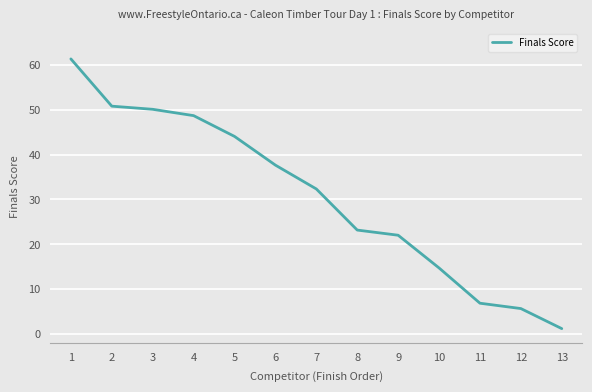

What is the sum of the values at 9 and 1?

83.3